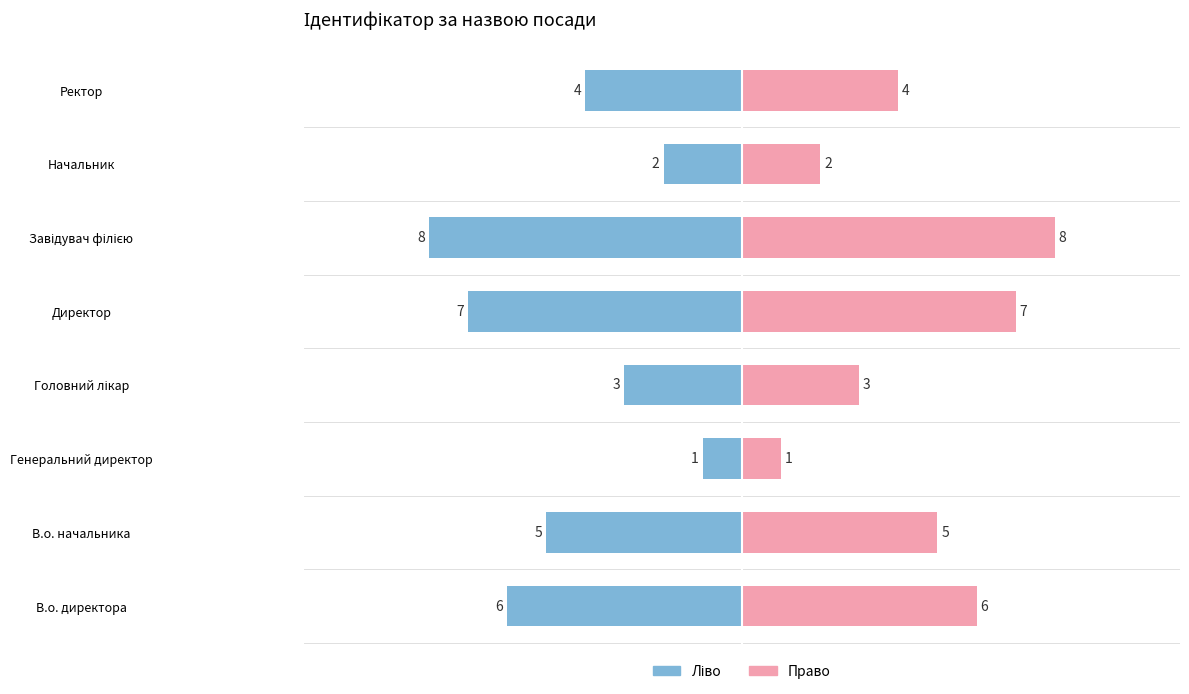

What is the greatest value displayed?

8